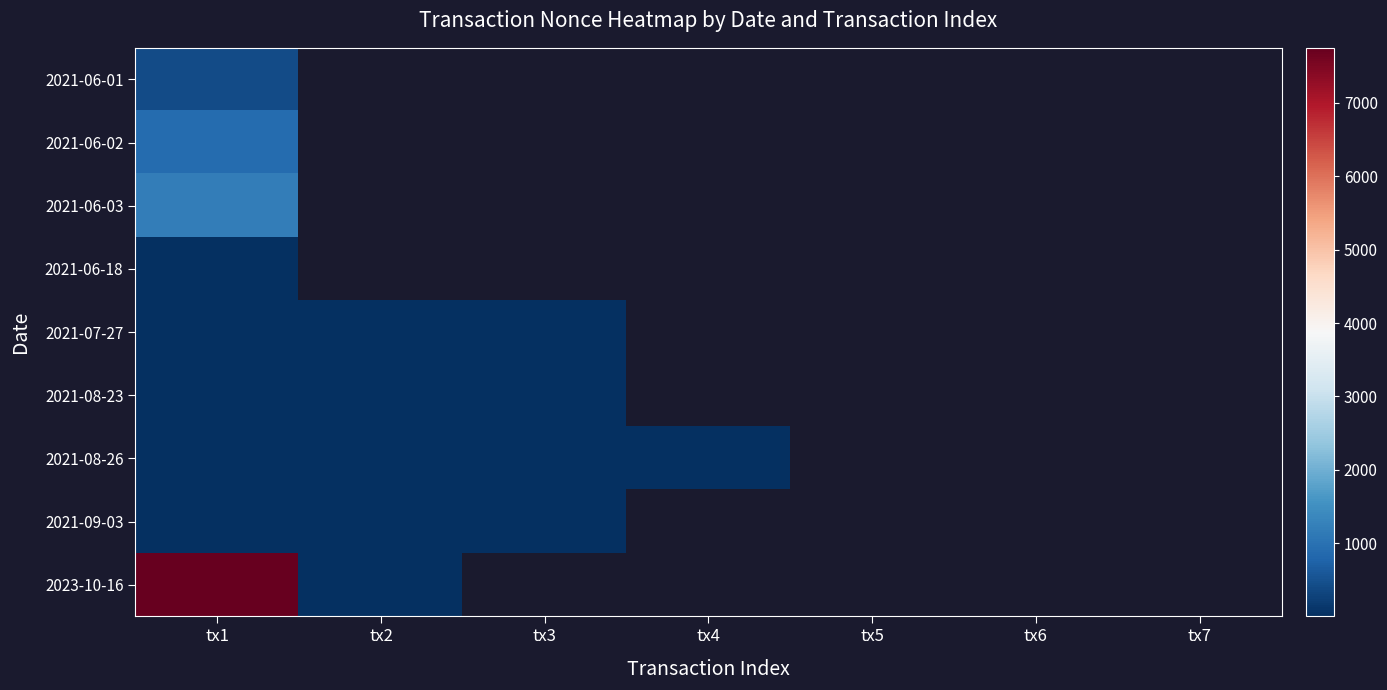

Which category has the highest value in the 2021-06-02 series?

tx1